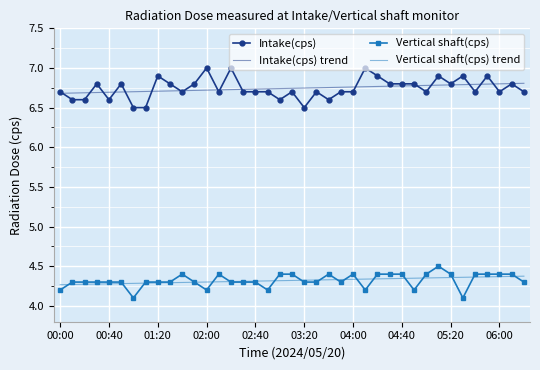

Count the Vertical shaft(cps) values in the range 4 to 5.

39